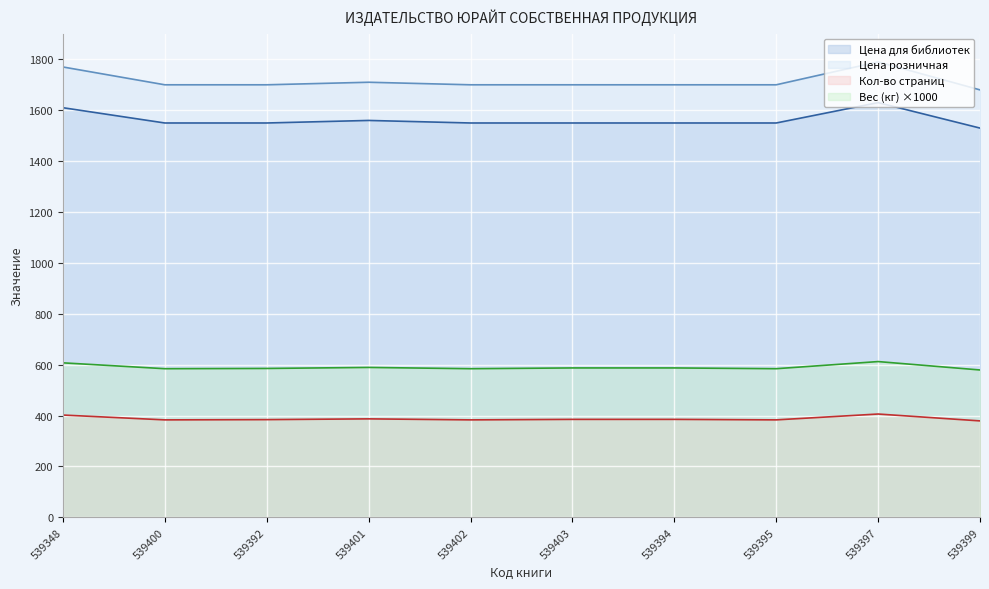

What is the maximum value for Кол-во страниц?

406